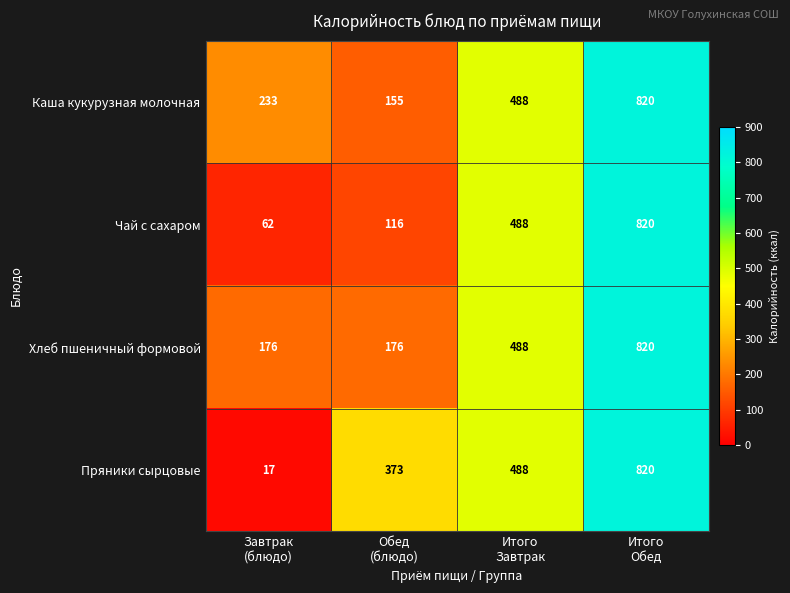

Which series has the largest total across all categories?

Пряники сырцовые